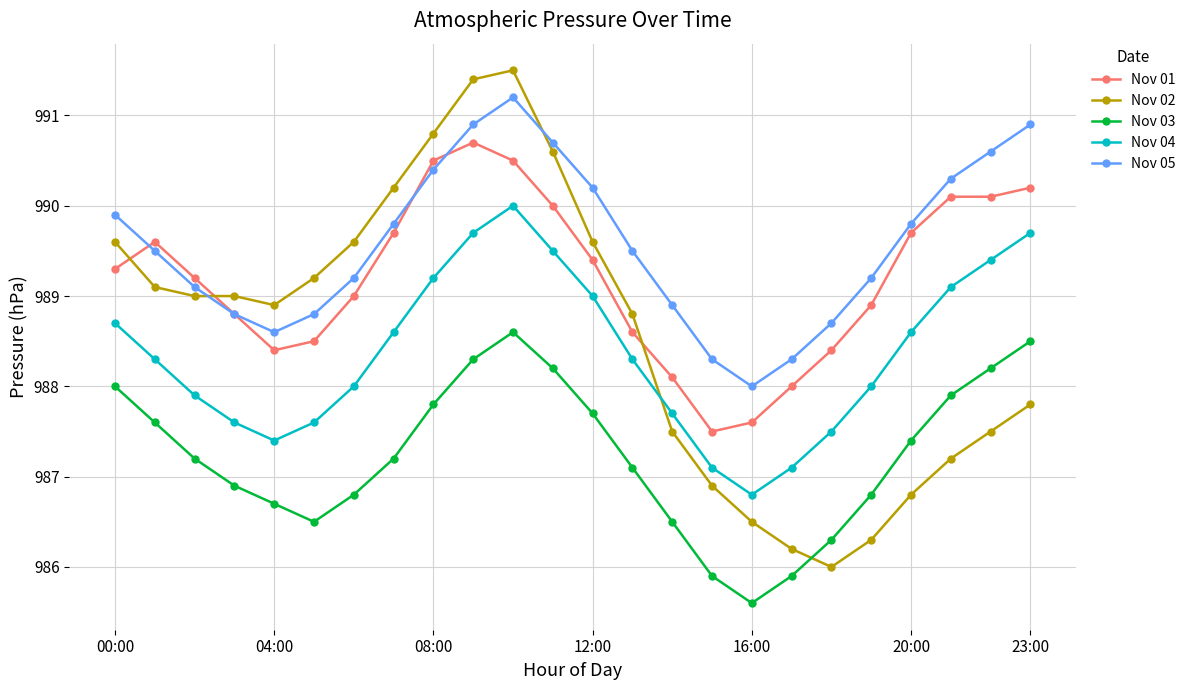

What is the lowest value of the Nov 04 series?

986.8